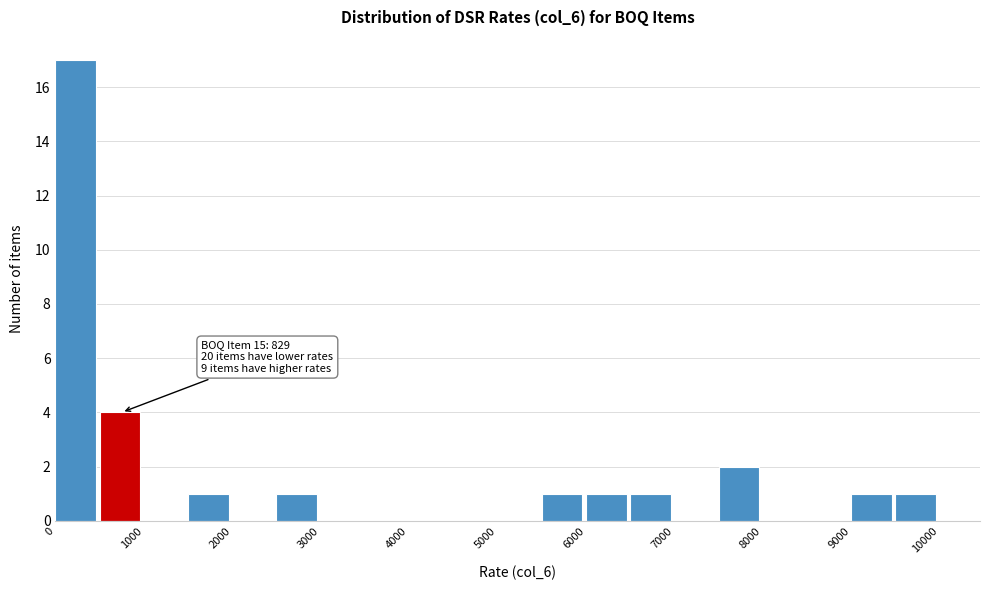

Over which range of the x-axis is the bar tallest?

0 to 500